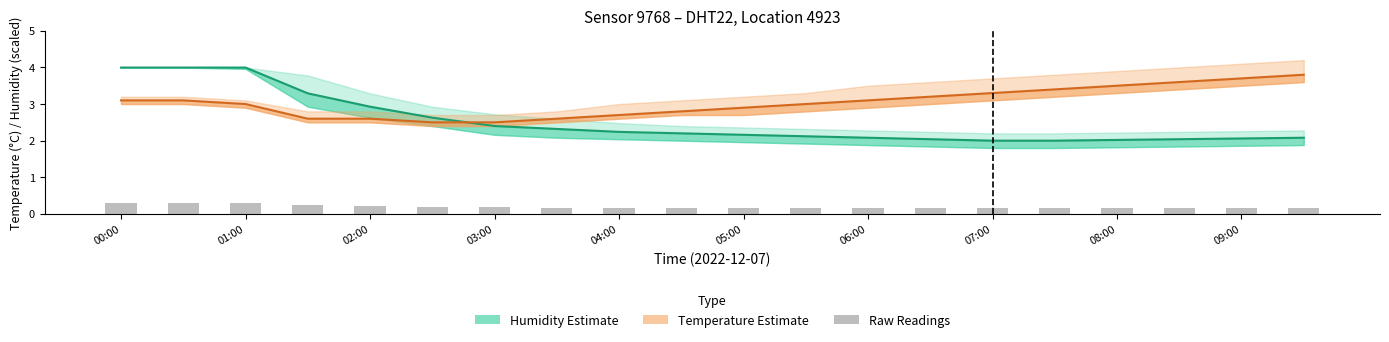

Between 07:00 and 14, which series saw the biggest shift?

Temperature (°C)